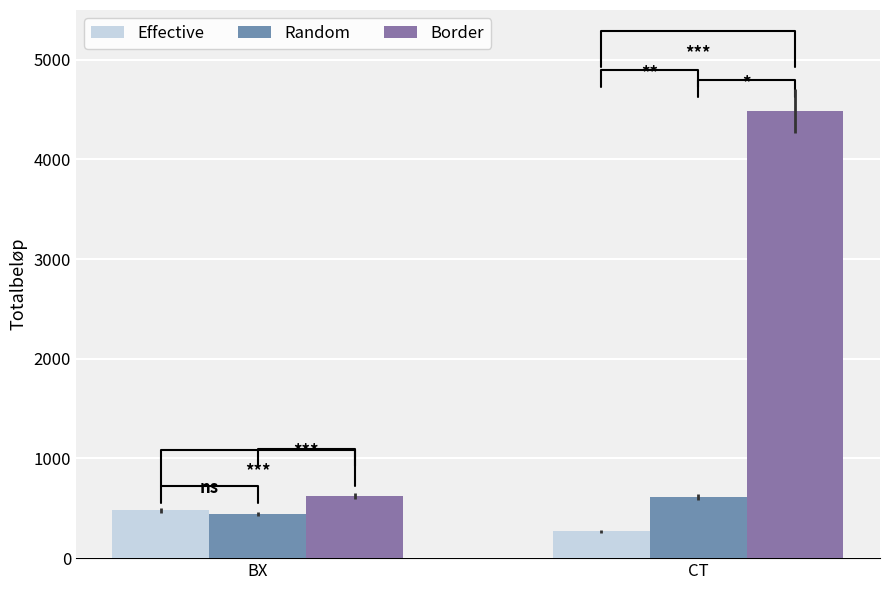

What is the label of the 2nd bar from the left?

CT